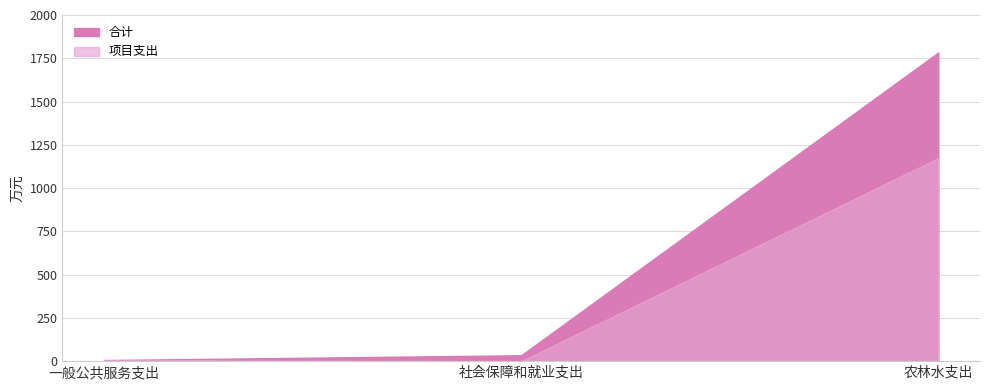

Reading left to right, what are all the values shown in this chart?

合计: 6.2	34.0	1783.8
项目支出: 6.2	0.0	1173.7